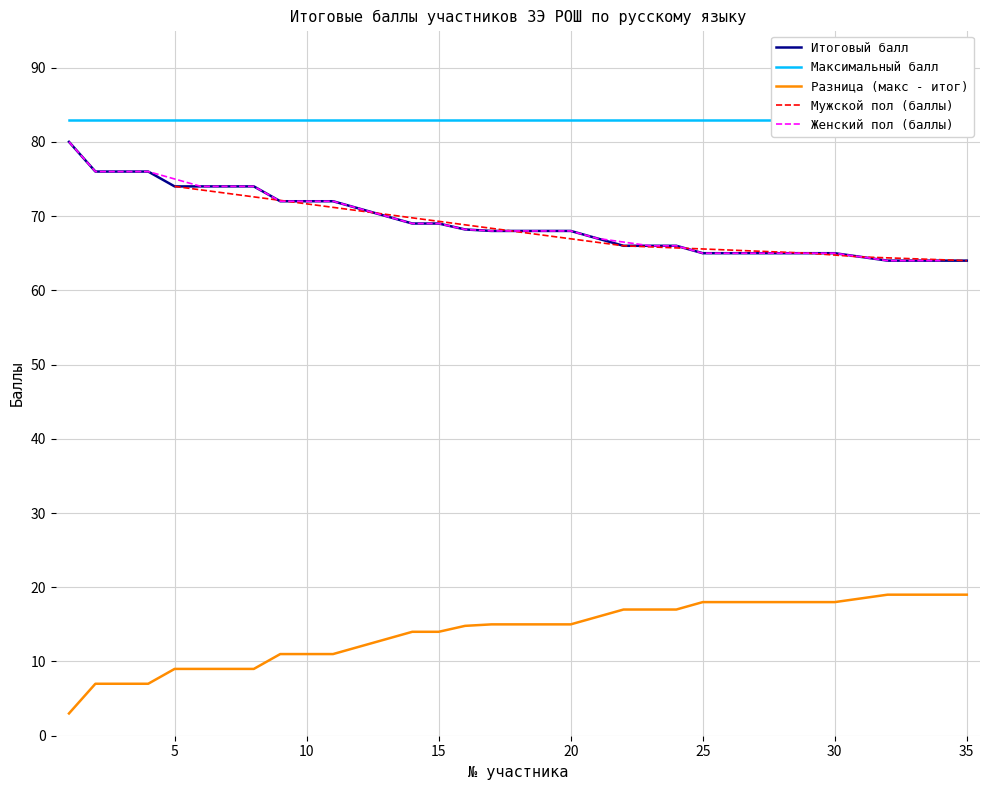

What is the sum of the Максимальный балл values at 8 and 7?

166.0